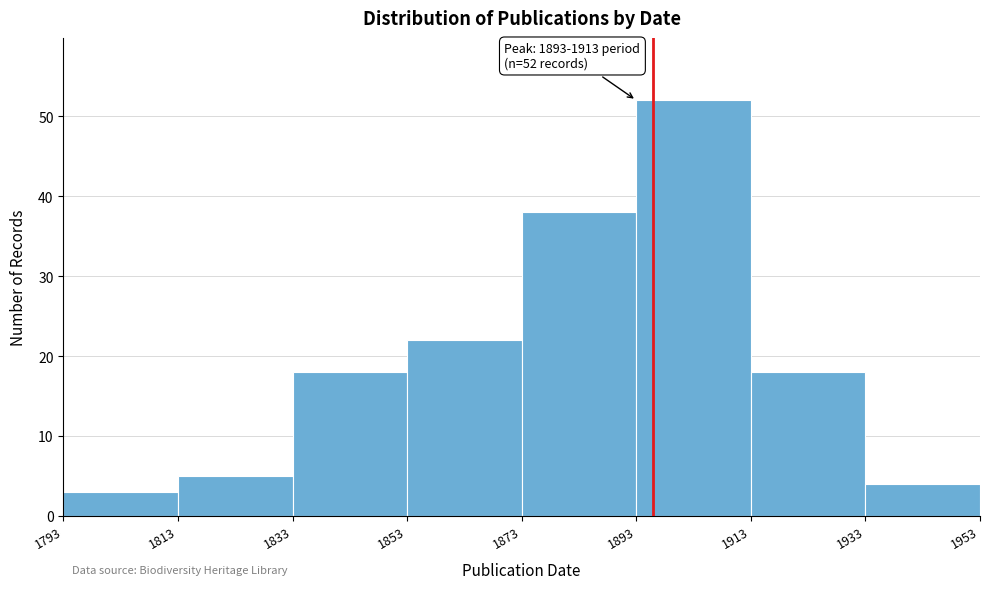

Which range on the x-axis has the tallest bar?

1893 to 1913